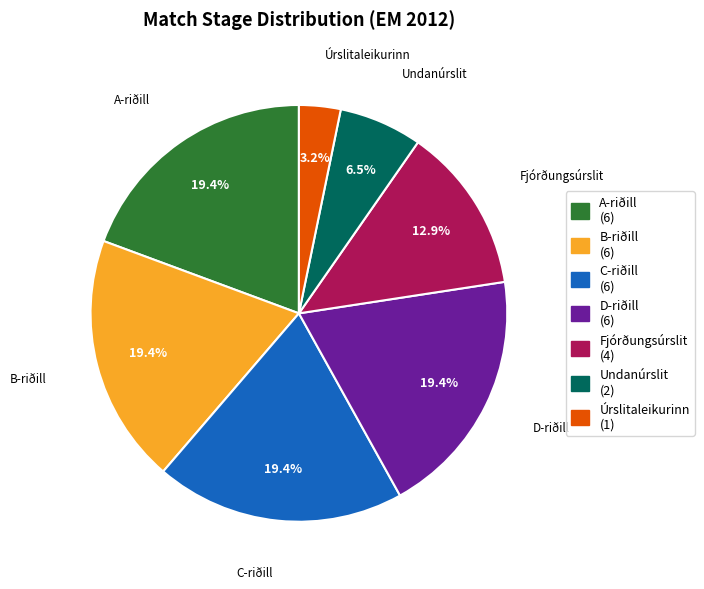

How many slices are in this pie chart?

7